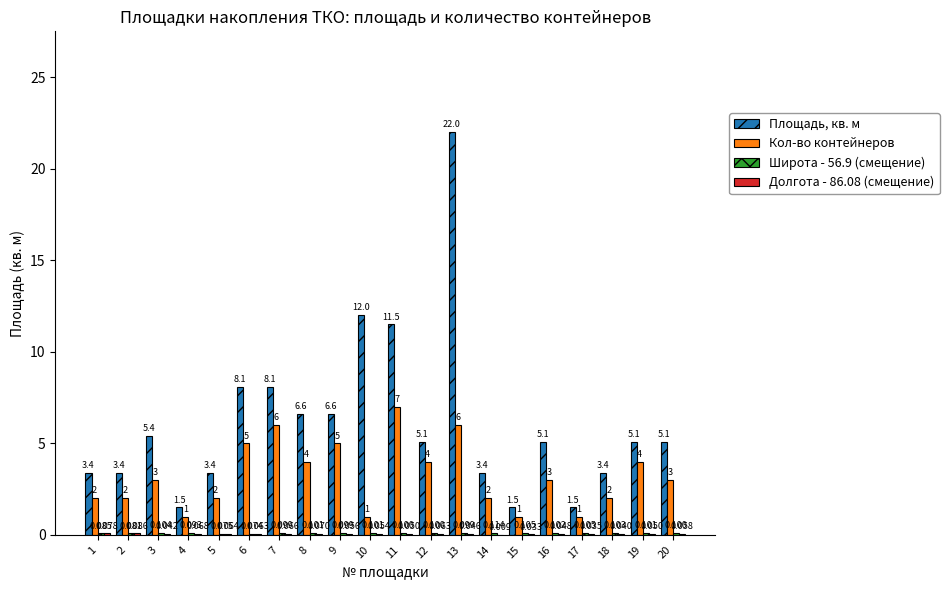

Which series has the largest total across all categories?

Площадь, кв. м